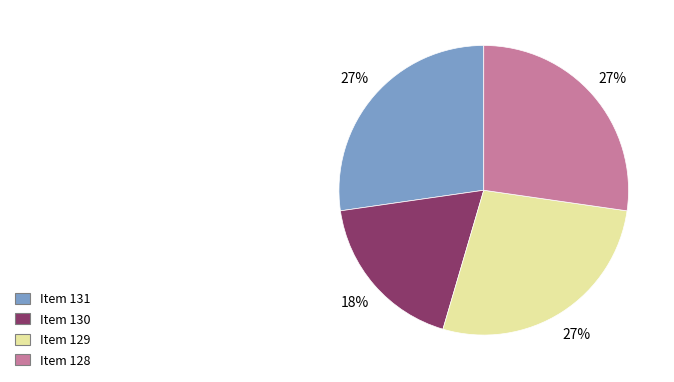

Approximately how many times larger is the value at Item 130 compared to Item 131?

0.7